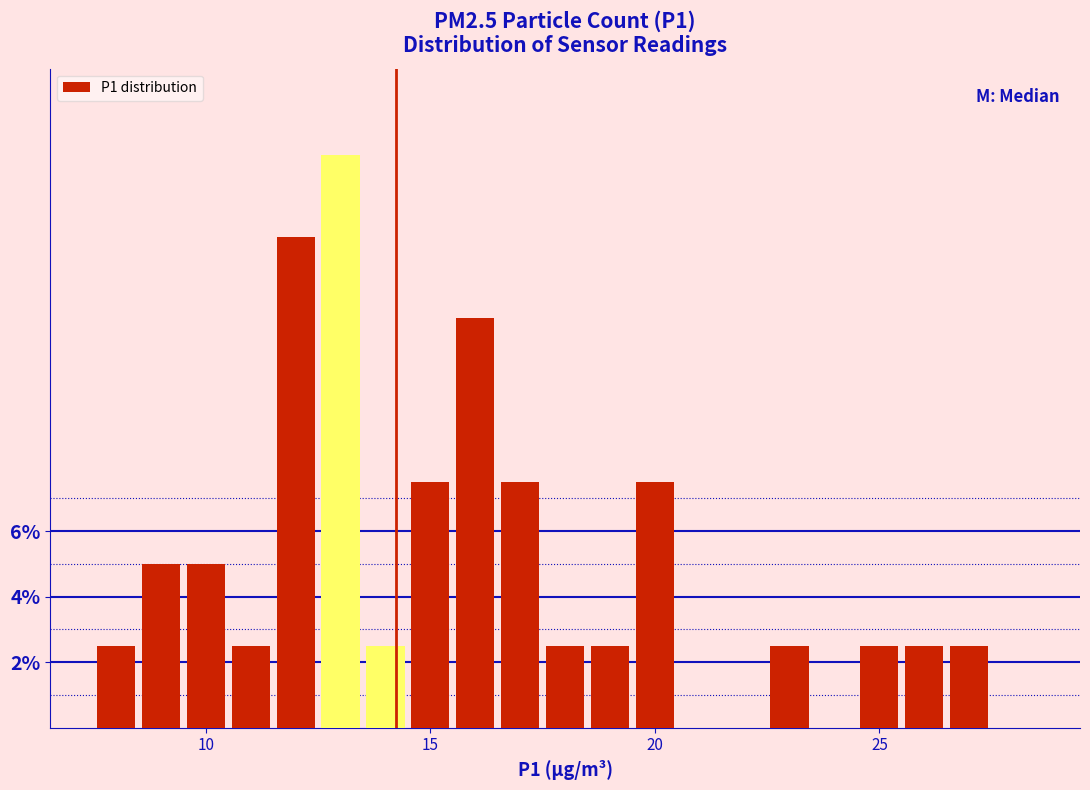

Read against the x-axis, roughly where is the centre of the tallest bar?

13.0